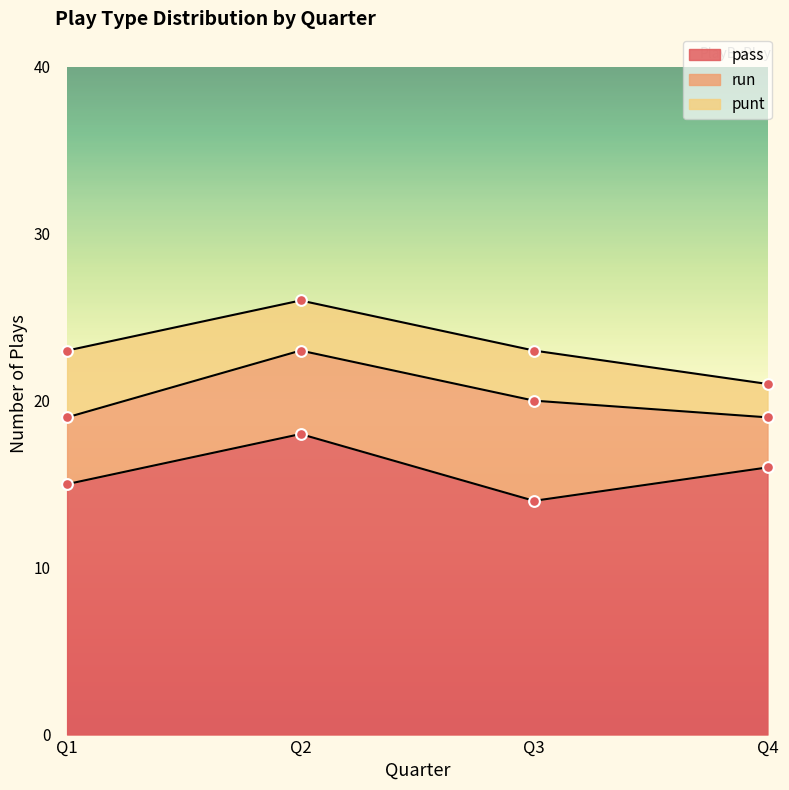

Which series has the largest total across all categories?

pass